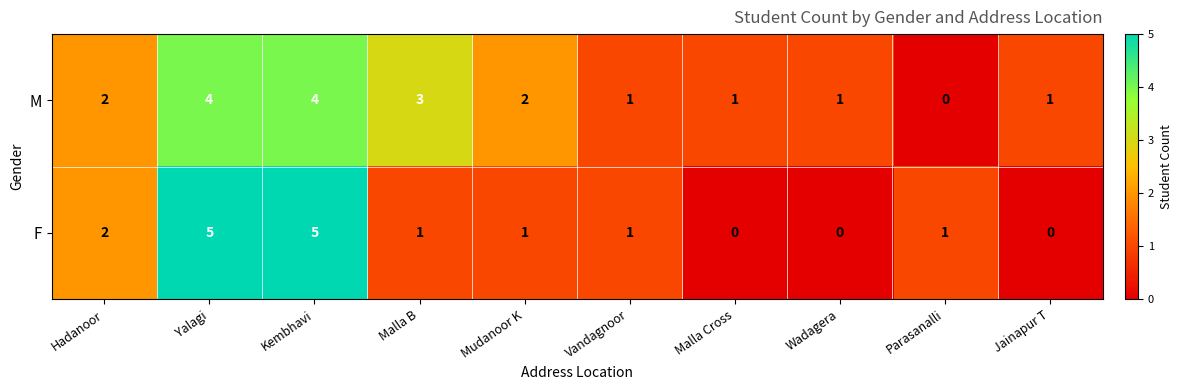

What is the difference between the maximum and minimum values in the F series?

5